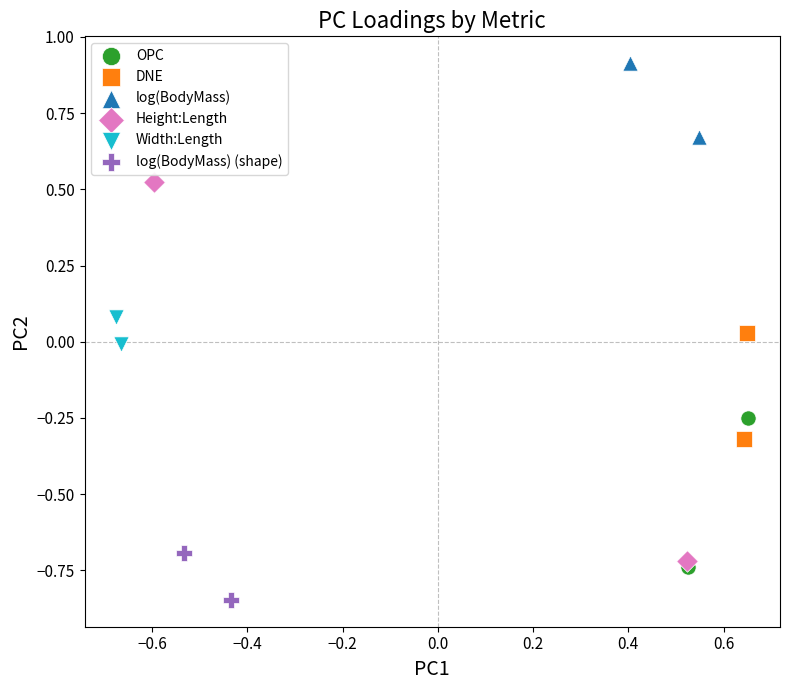

What are all the series names shown in the legend?

OPC, DNE, log(BodyMass), Height:Length, Width:Length, log(BodyMass) (shape)